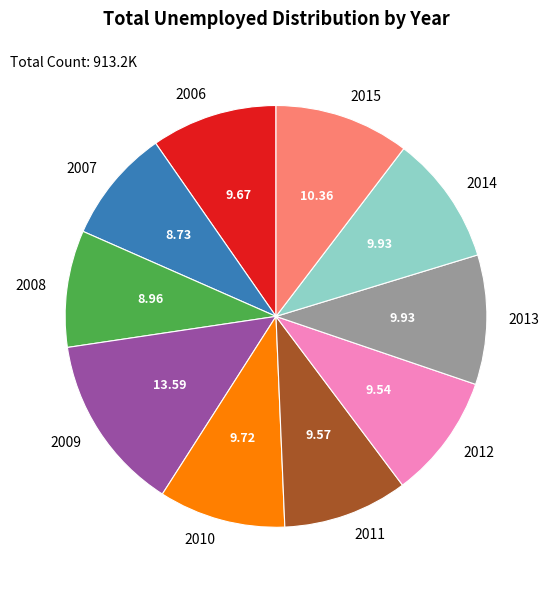

Does any single category account for the majority?

No